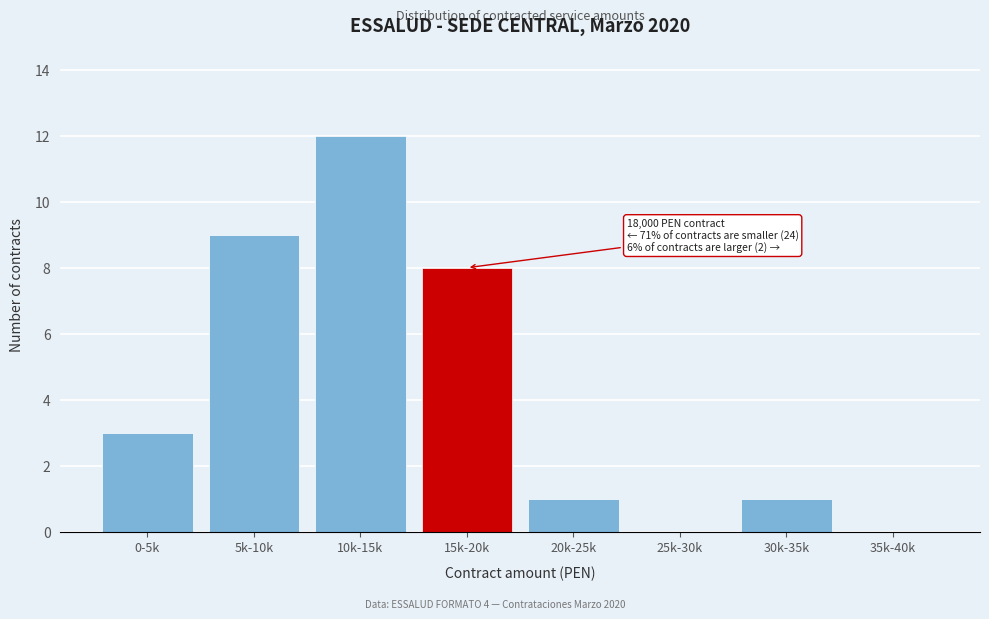

Reading left to right, list all the values displayed in this chart.

0-5k=3	5k-10k=9	10k-15k=12	15k-20k=8	20k-25k=1	25k-30k=0	30k-35k=1	35k-40k=0